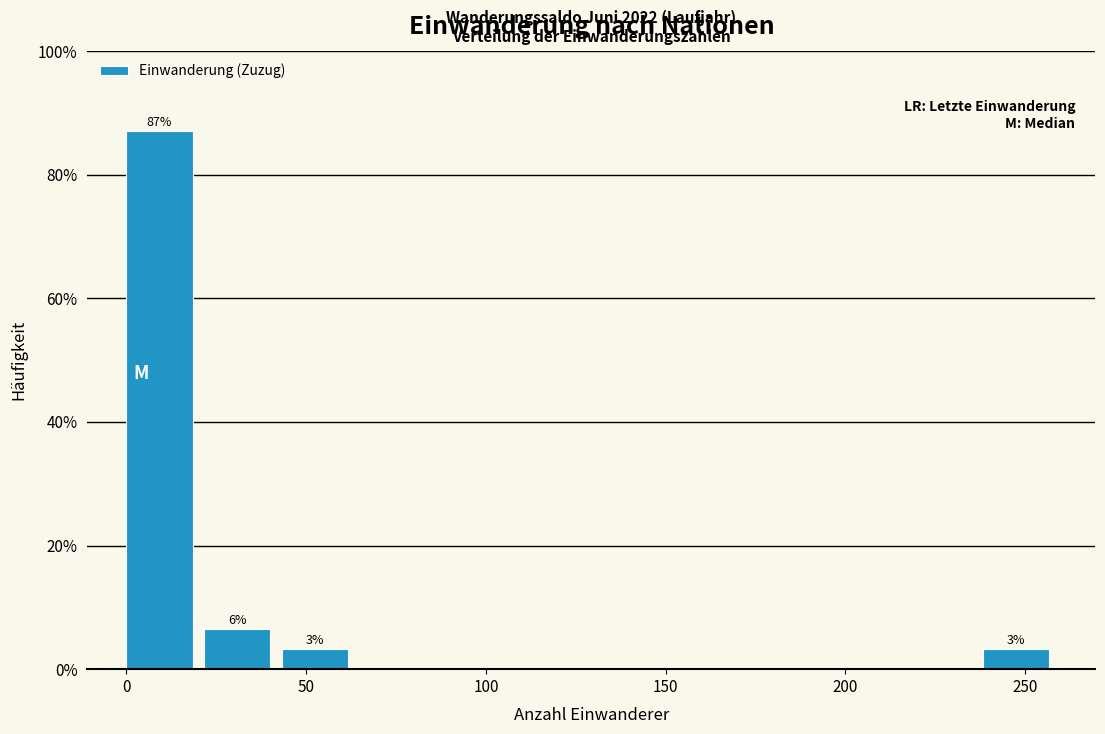

Which range on the x-axis has the tallest bar?

0 to 20